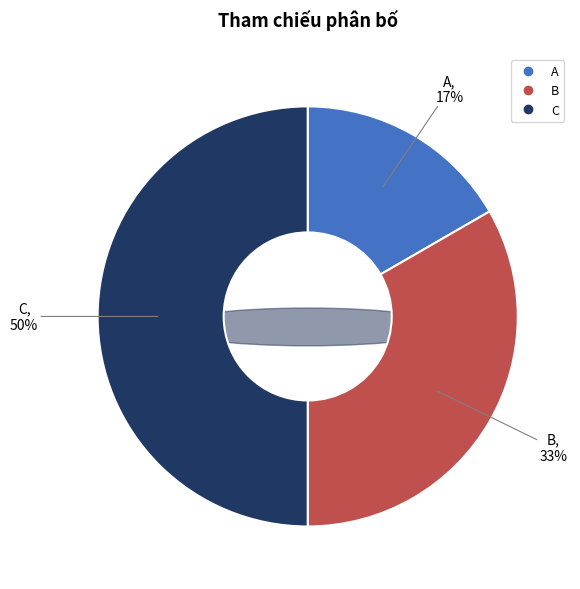

How much of the chart is everything except A?

83.3%